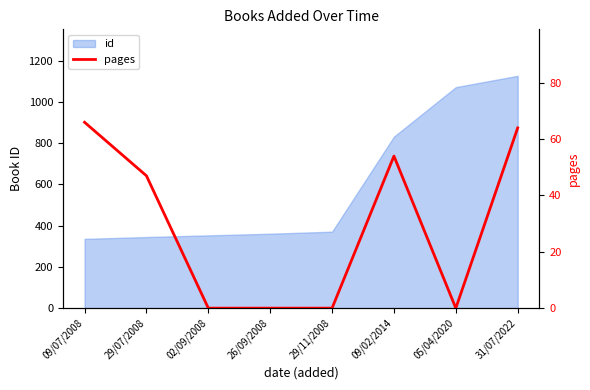

What is the difference between the maximum and minimum values?

66